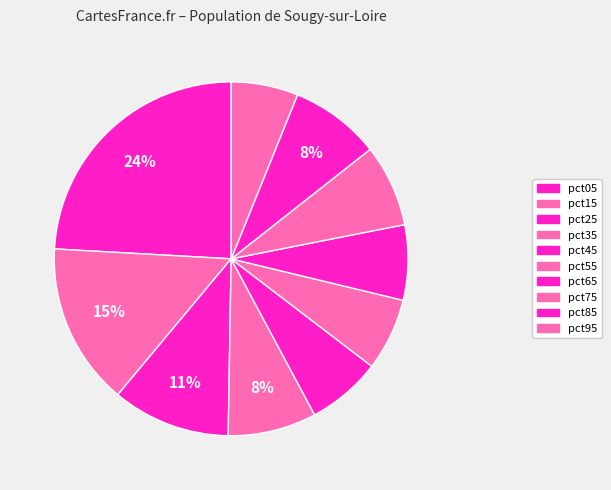

How many segments does this pie chart have?

10